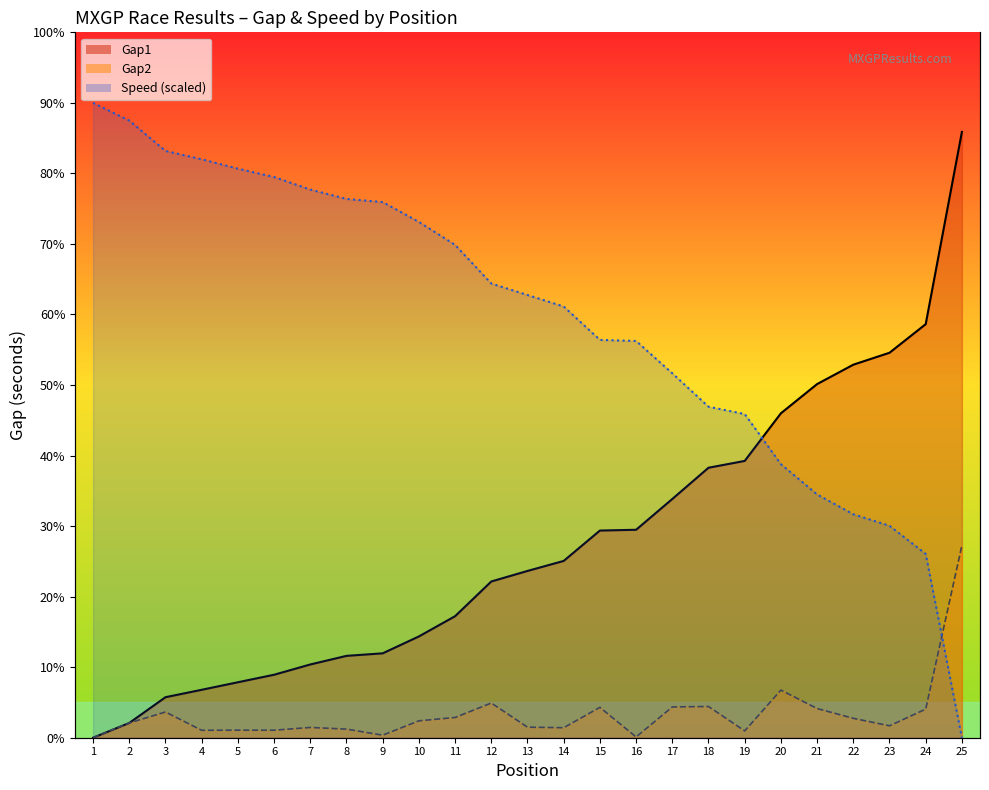

How many lines are shown in the chart?

3